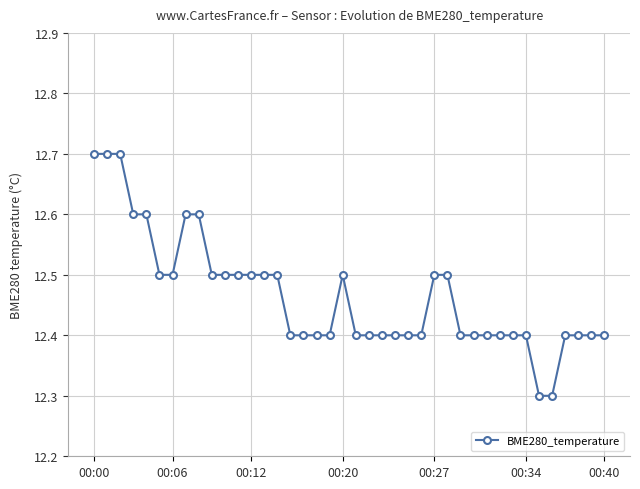

Reading left to right, transcribe all the data shown in this chart.

12.7	12.7	12.7	12.6	12.6	12.5	12.5	12.6	12.6	12.5	12.5	12.5	12.5	12.5	12.5	12.4	12.4	12.4	12.4	12.5	12.4	12.4	12.4	12.4	12.4	12.4	12.5	12.5	12.4	12.4	12.4	12.4	12.4	12.4	12.3	12.3	12.4	12.4	12.4	12.4